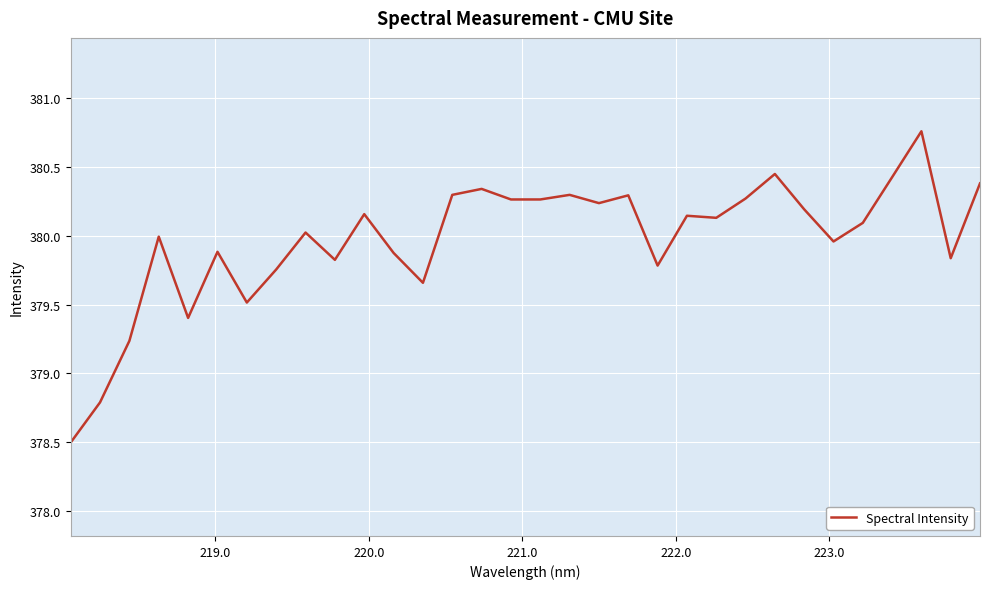

True or false: there are more than 0 points higher than both neighbors.

True